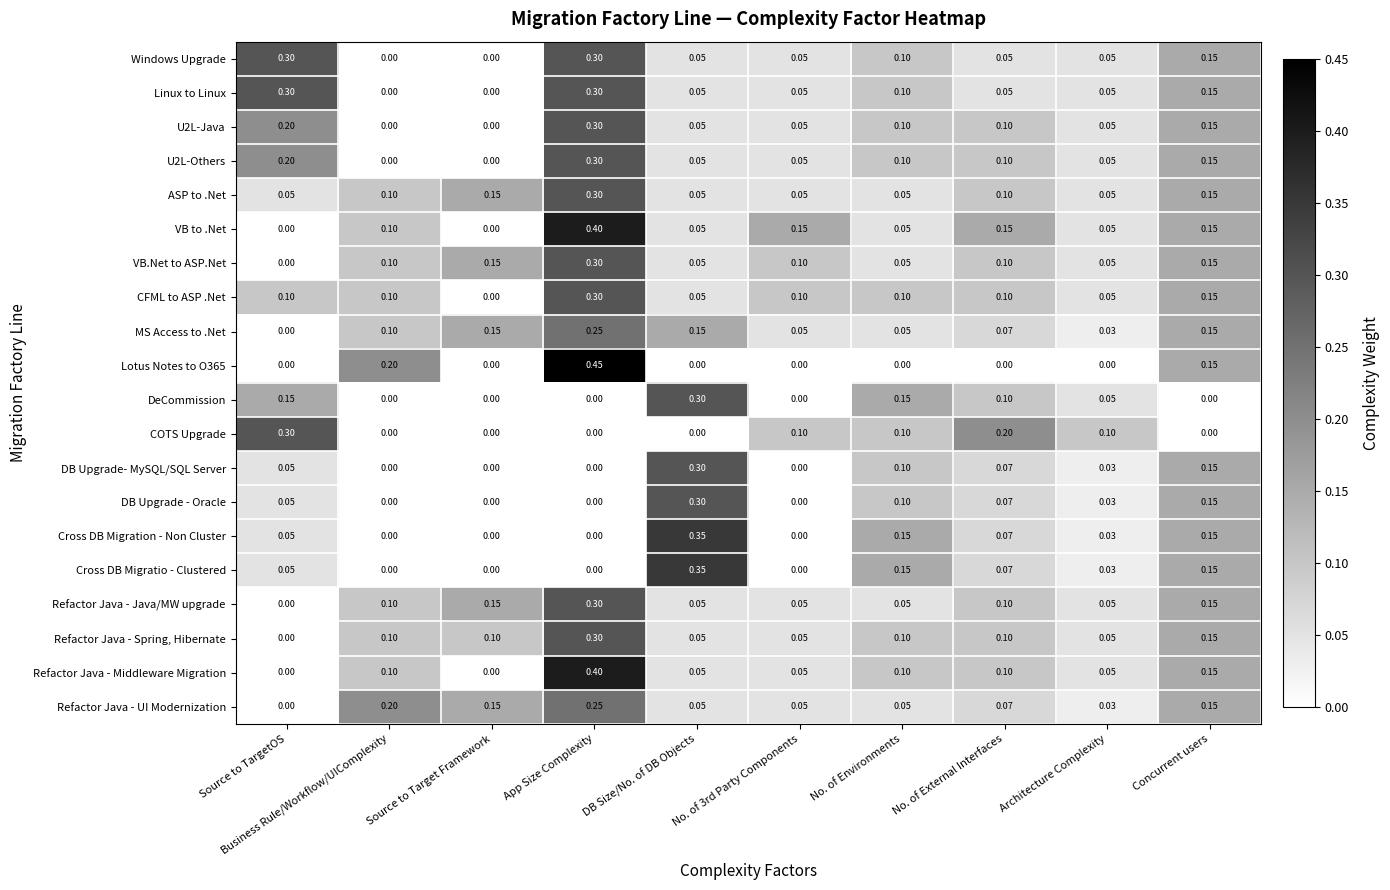

At which label does Refactor Java - Spring, Hibernate reach its peak?

App Size Complexity